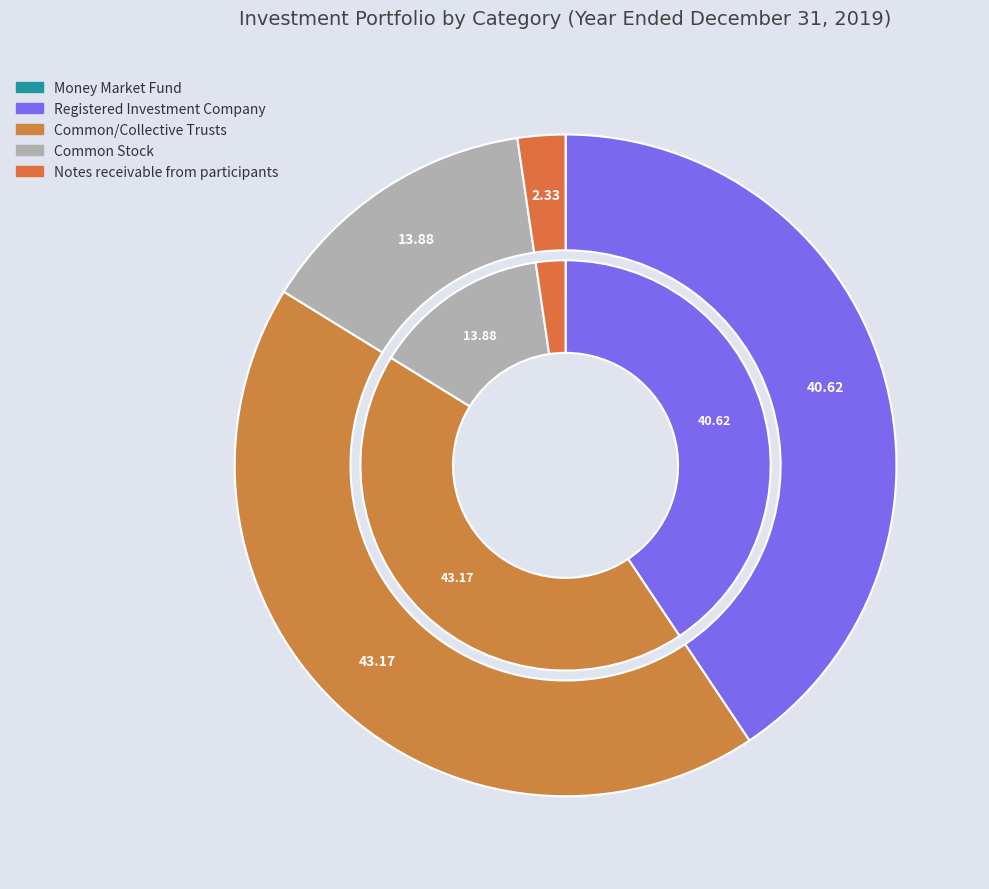

How much of the chart is everything except Money Market Fund?

100.0%